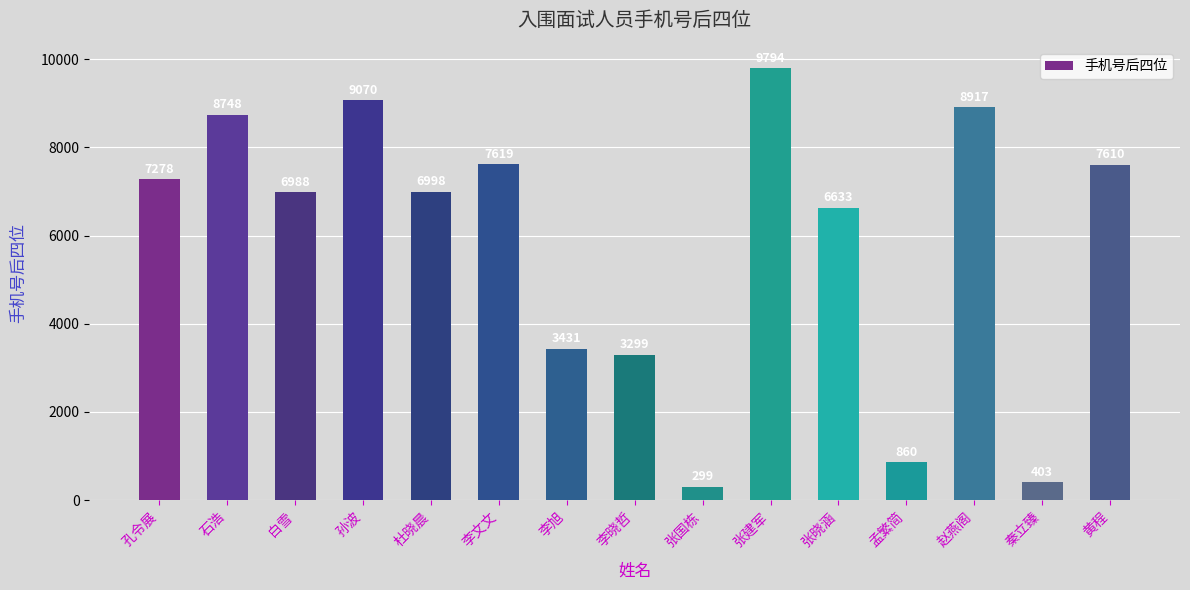

How many categories are shown in the chart?

15